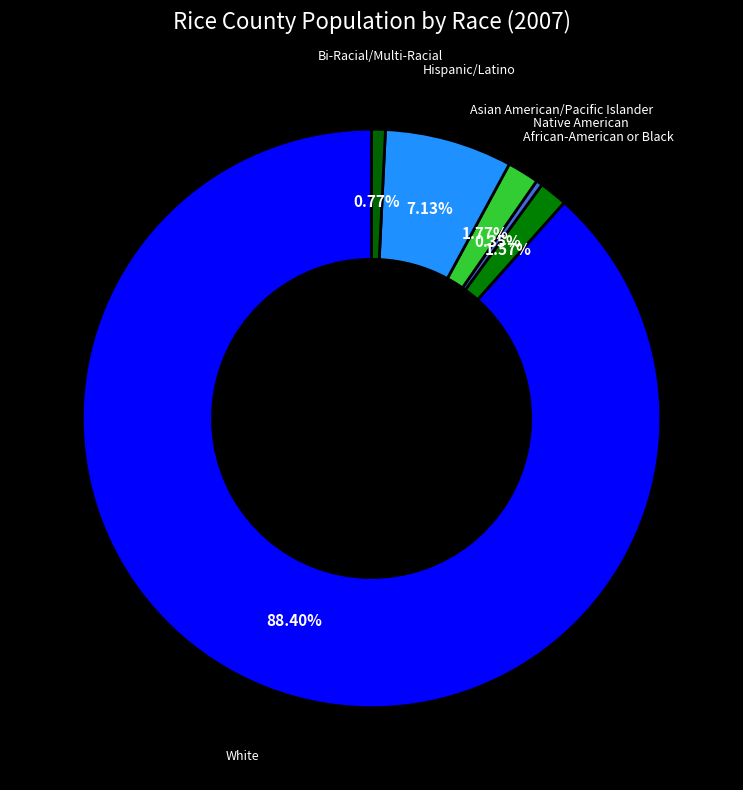

True or false: White accounts for 99% of the total.

False